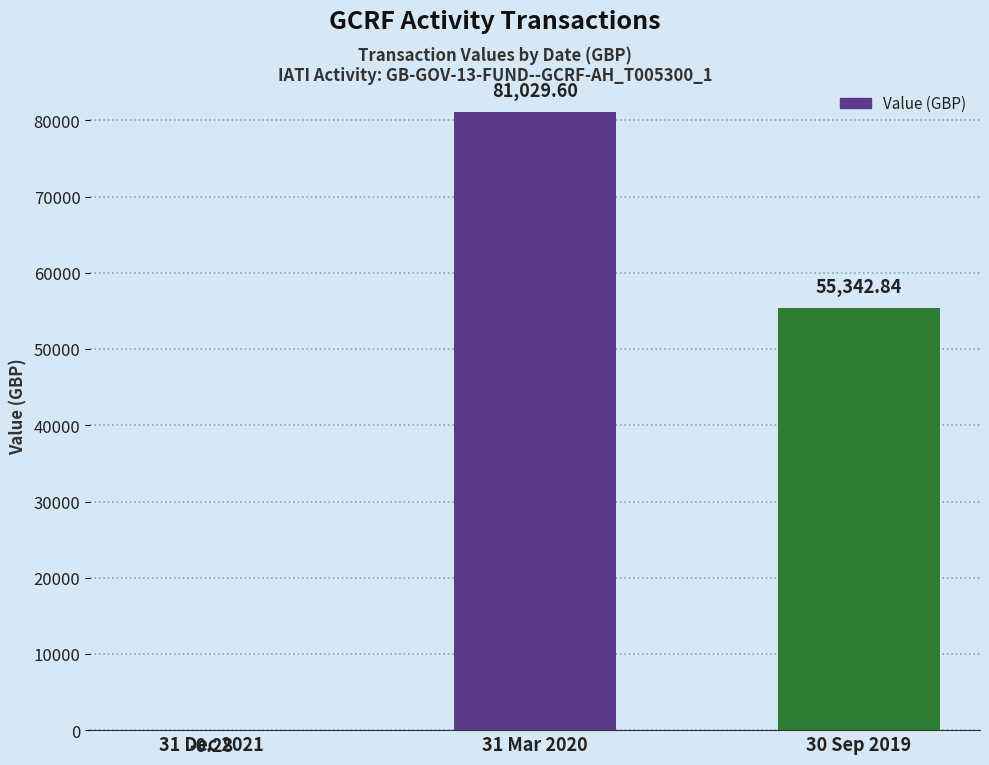

How many data points does each series have?

3